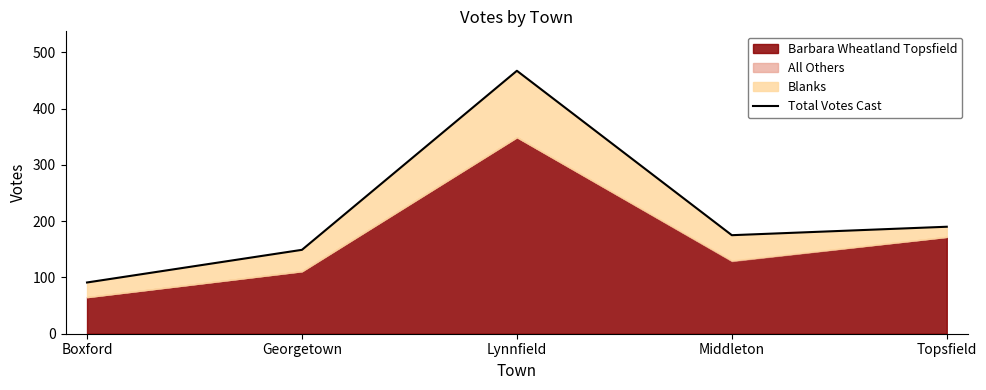

Between Lynnfield and Boxford, which is larger?

Lynnfield